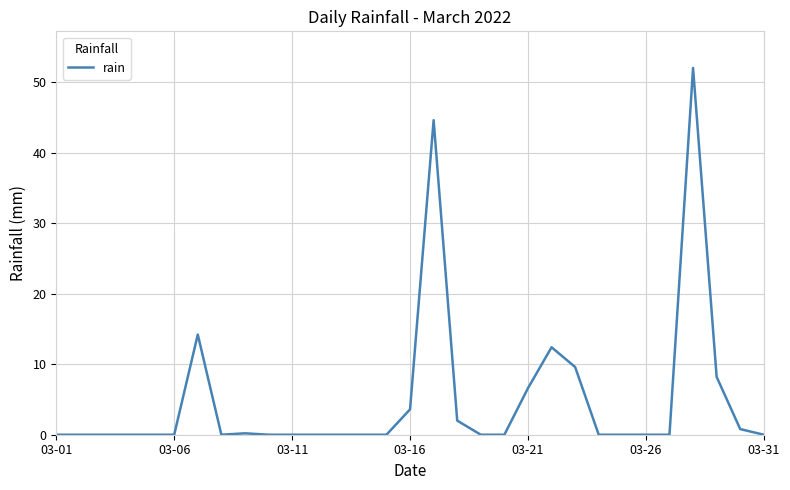

Is this an area chart (filled region under the line)?

No